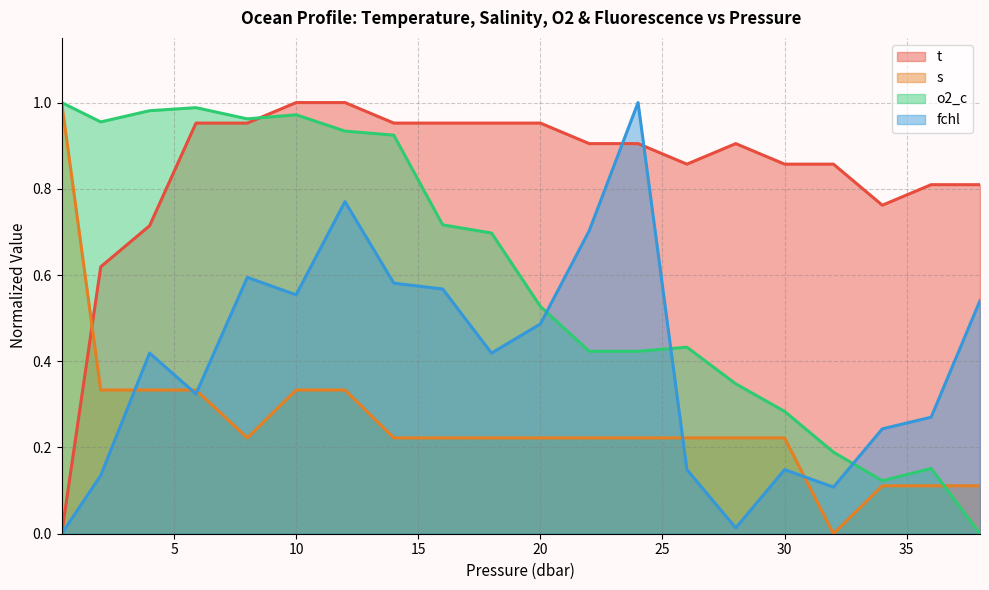

At which category does o2_c reach its first local peak?

5.9